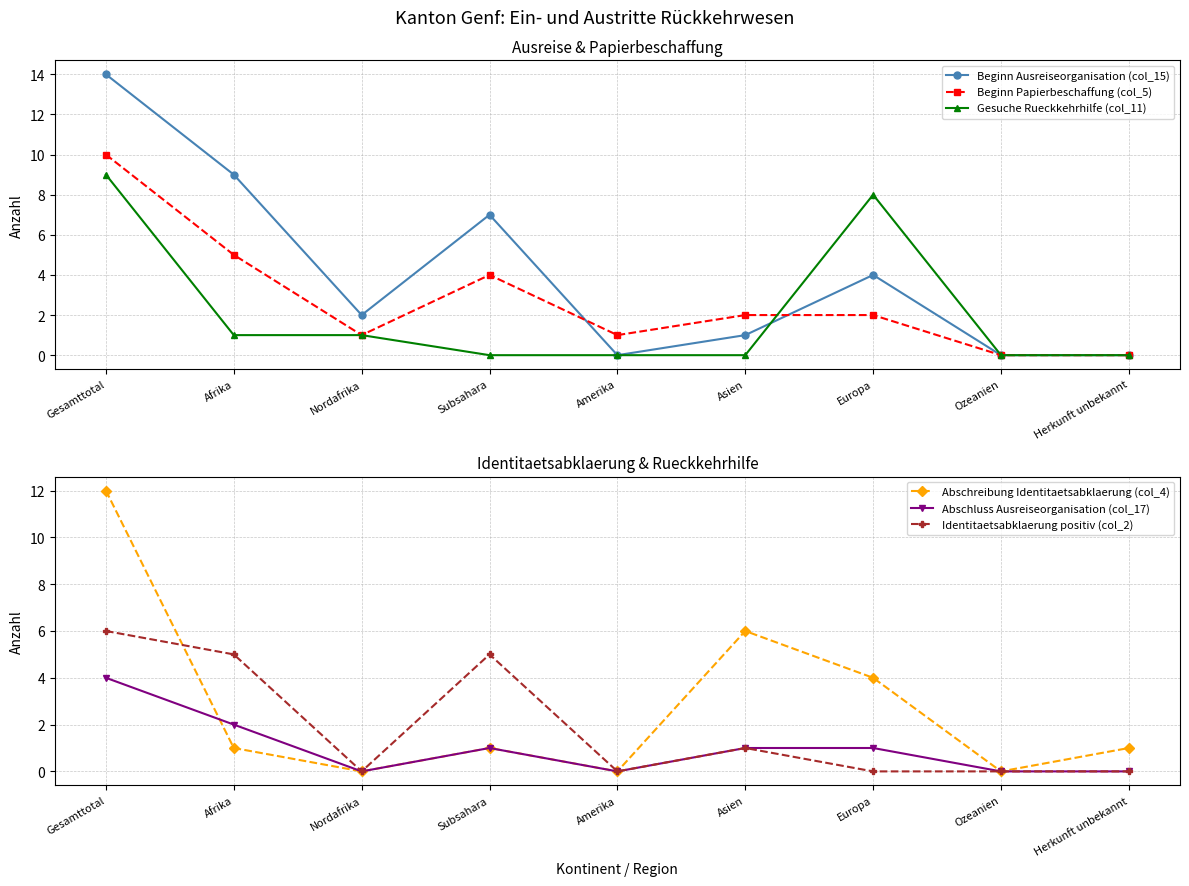

How many positive values does the Beginn Ausreiseorganisation (col_15) series have?

6